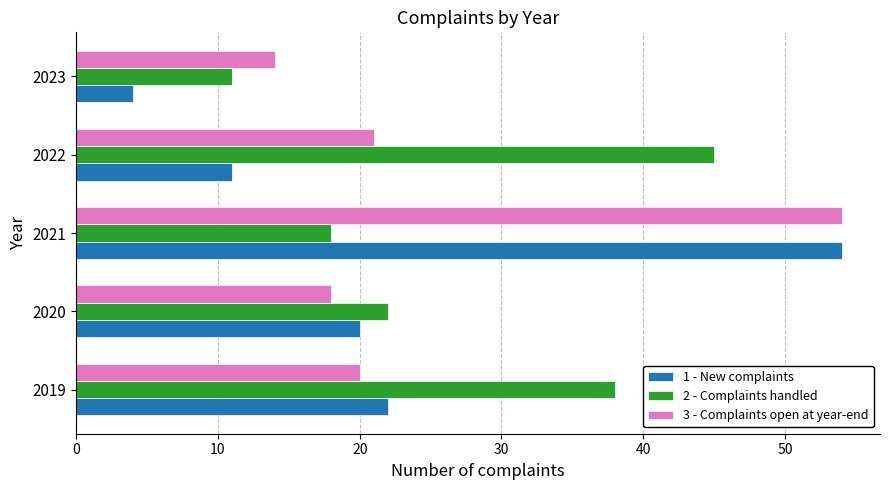

Which category has the lowest value across all series?

2023